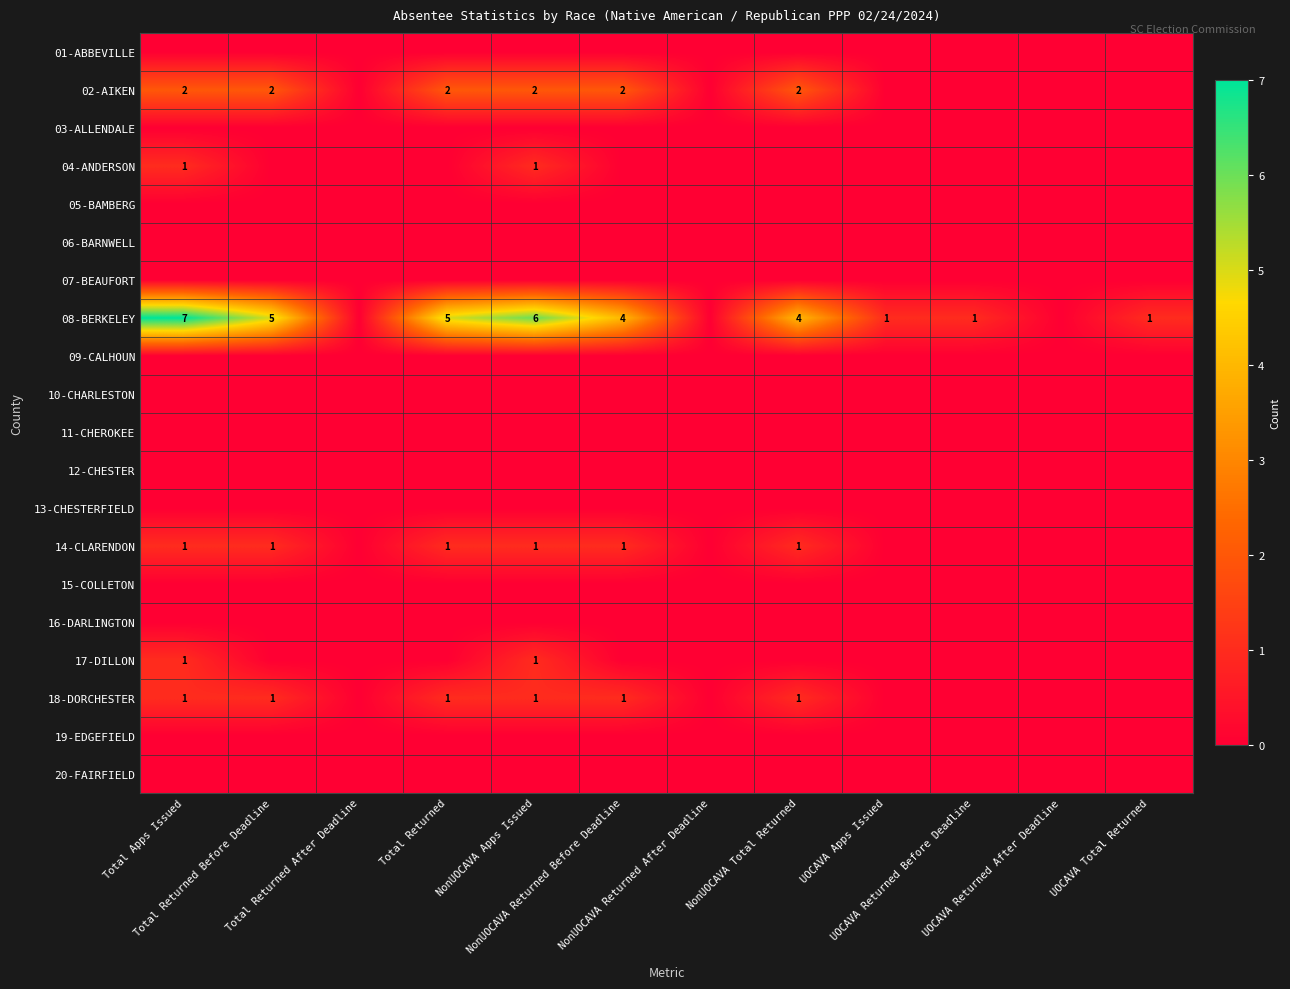

Which series changed the most between NonUOCAVA Returned Before Deadline and UOCAVA Returned Before Deadline?

08-BERKELEY